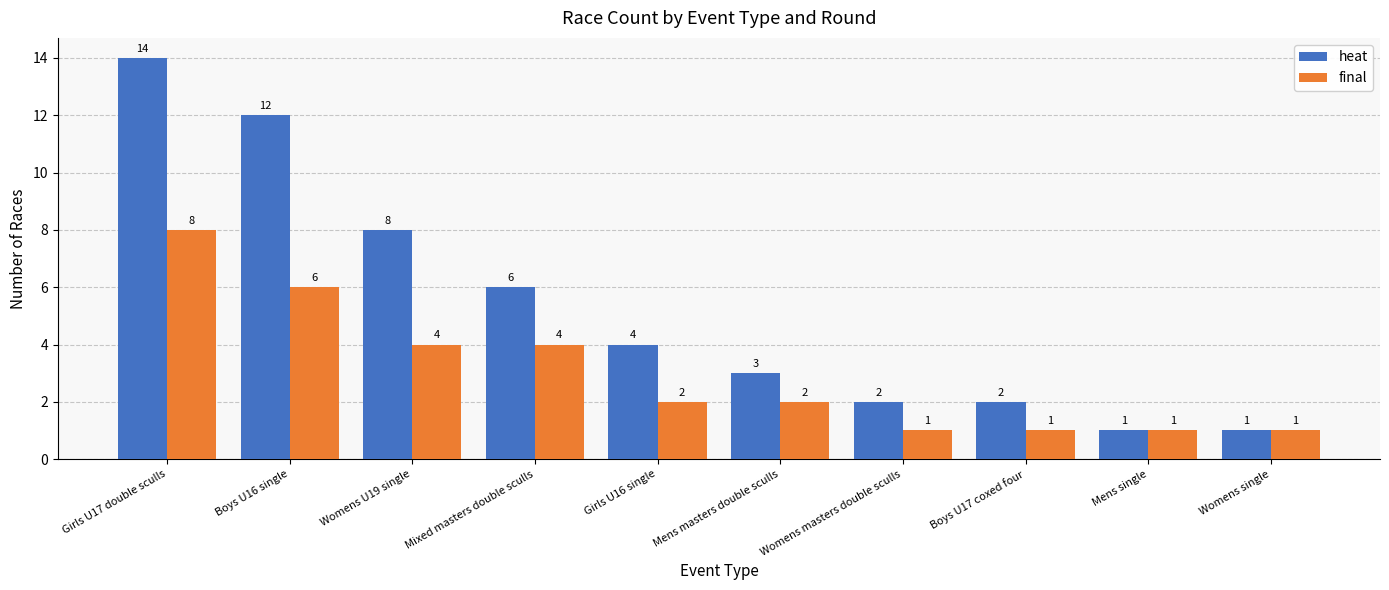

What is the difference between the highest and lowest values at Girls U16 single?

2